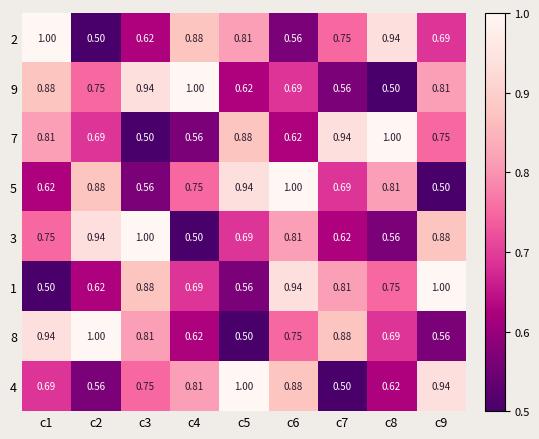

Is the value of 4 at c2 greater than the value of 9 at c5?

No